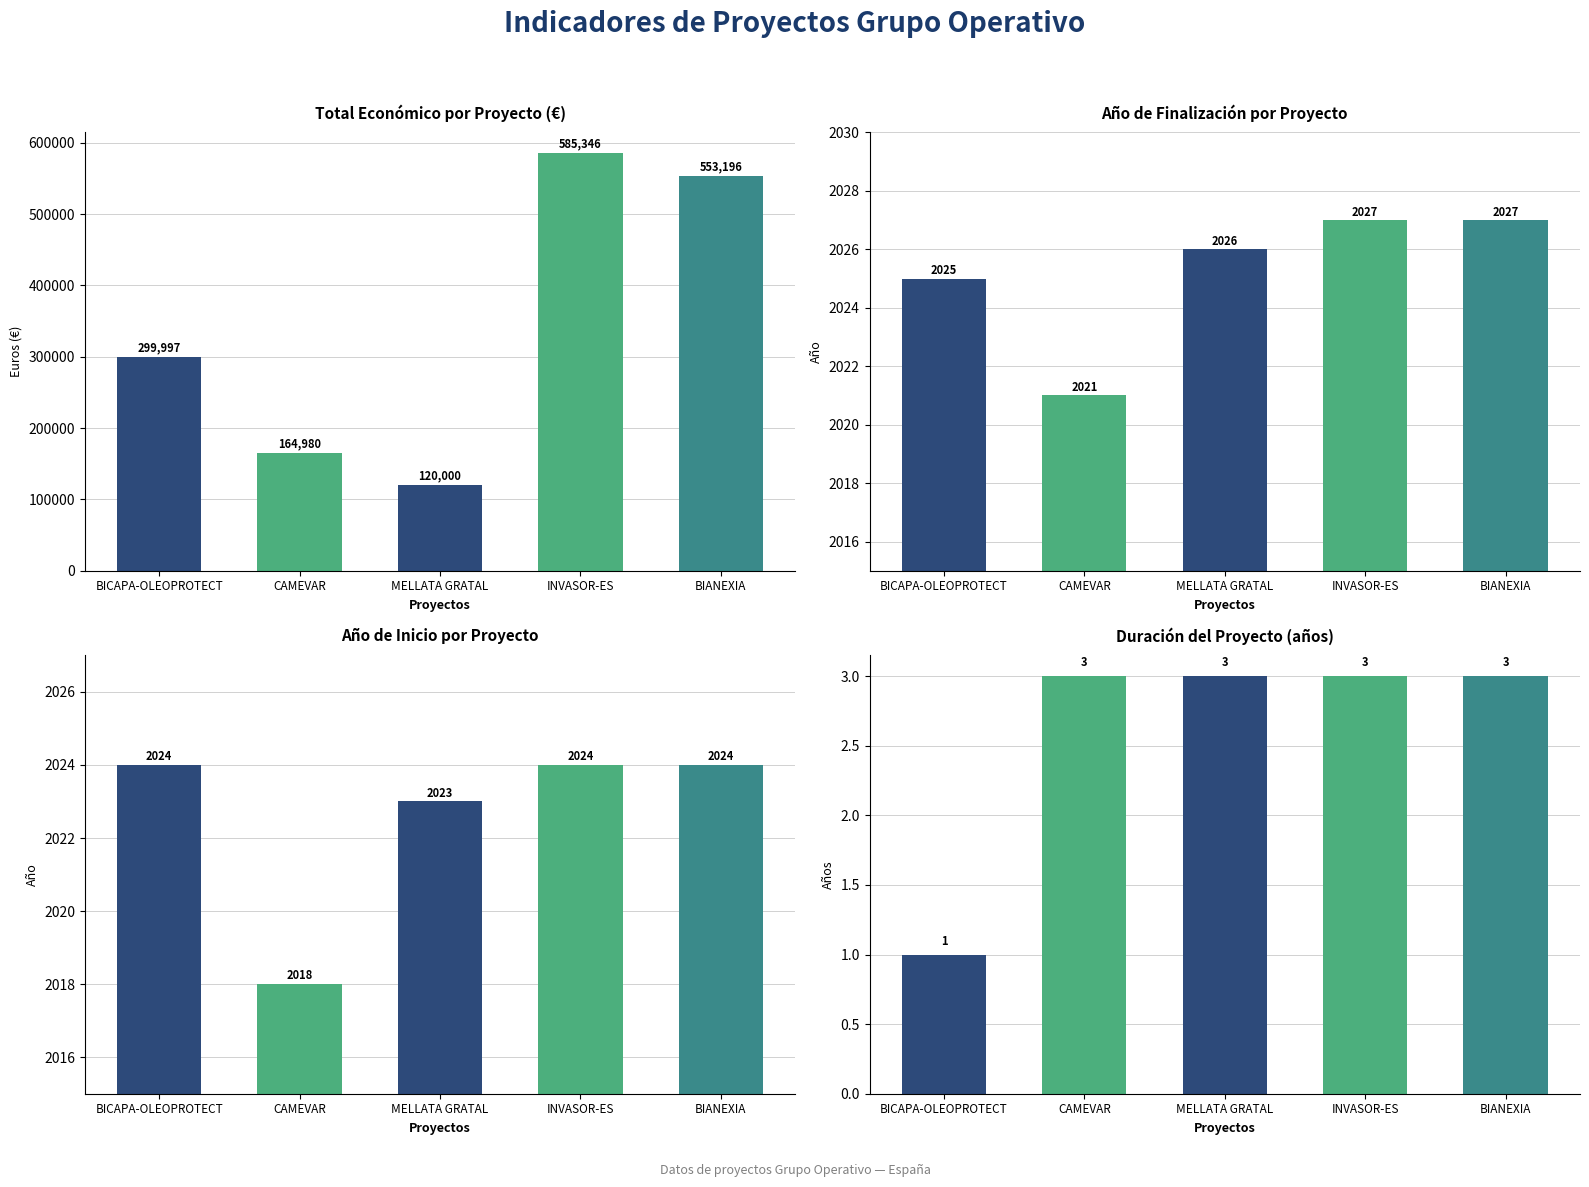

What is the total value across all series at CAMEVAR?

169022